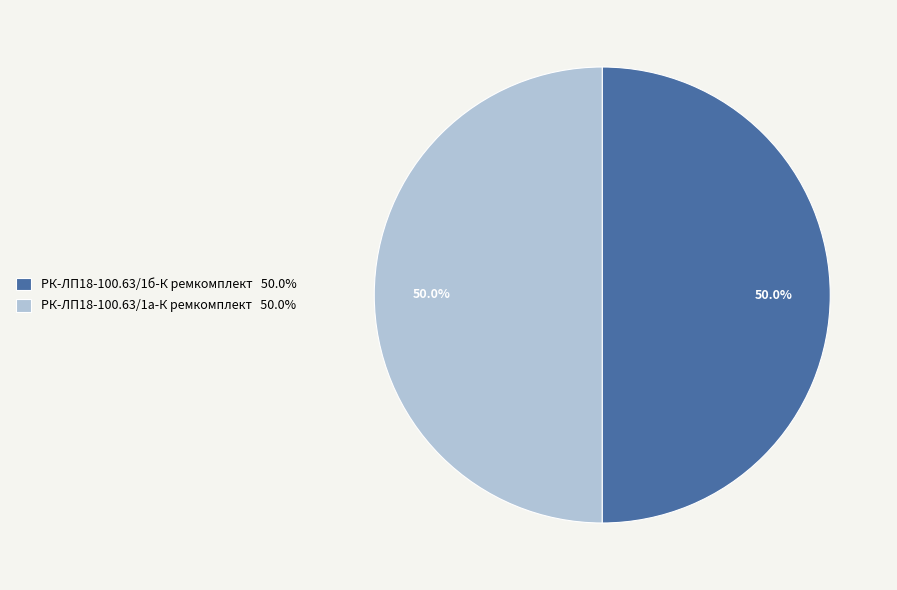

What percentage is the РК-ЛП18-100.63/1б-К ремкомплект slice, to the nearest percent?

50%